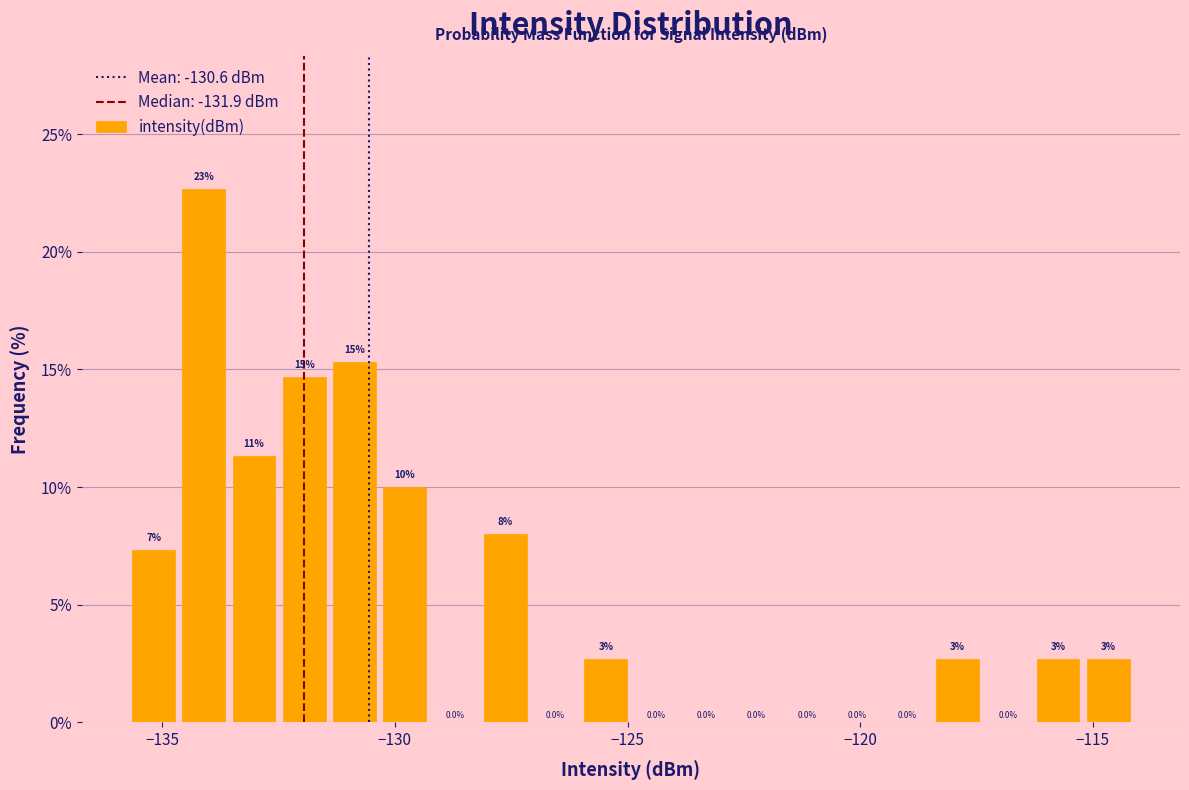

Around what value on the x-axis is the tallest bar? Give the approximate position of its centre, as read against the axis.

-134.0